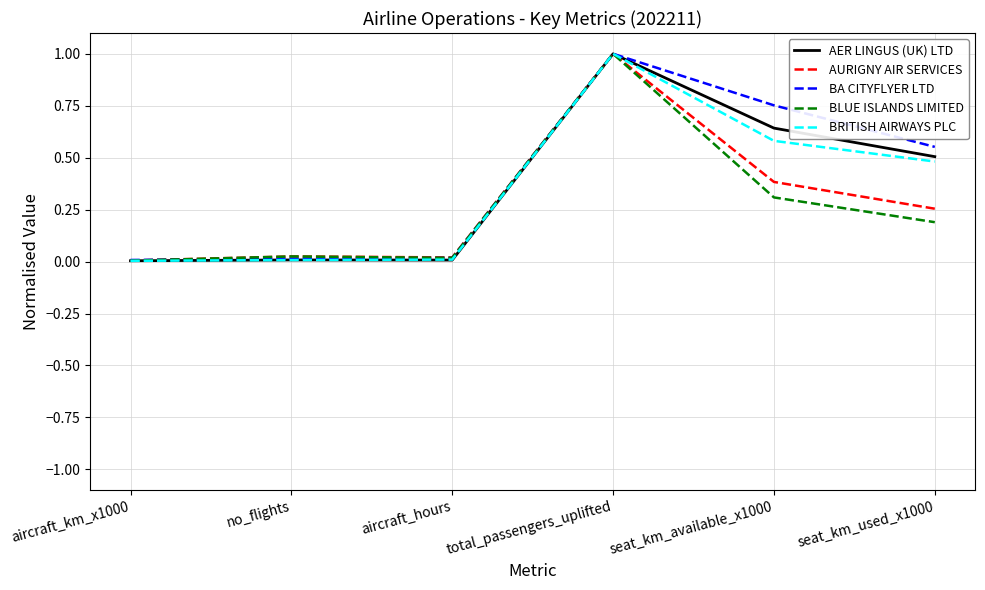

Which category has the highest value in the BLUE ISLANDS LIMITED series?

total_passengers_uplifted